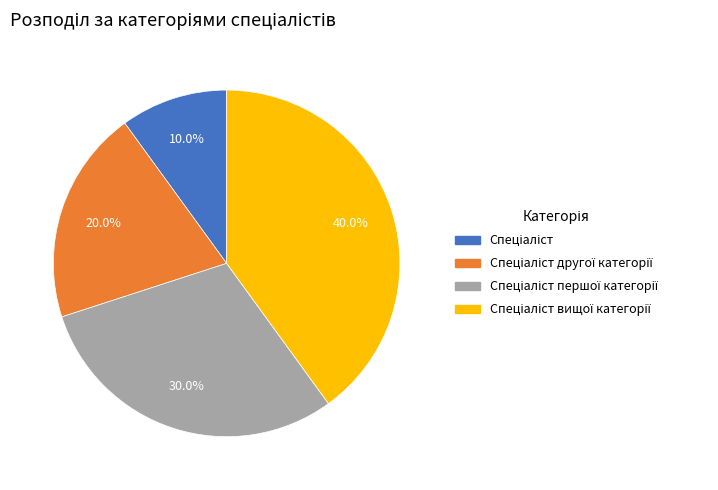

Is there any slice that represents more than half of the pie?

No